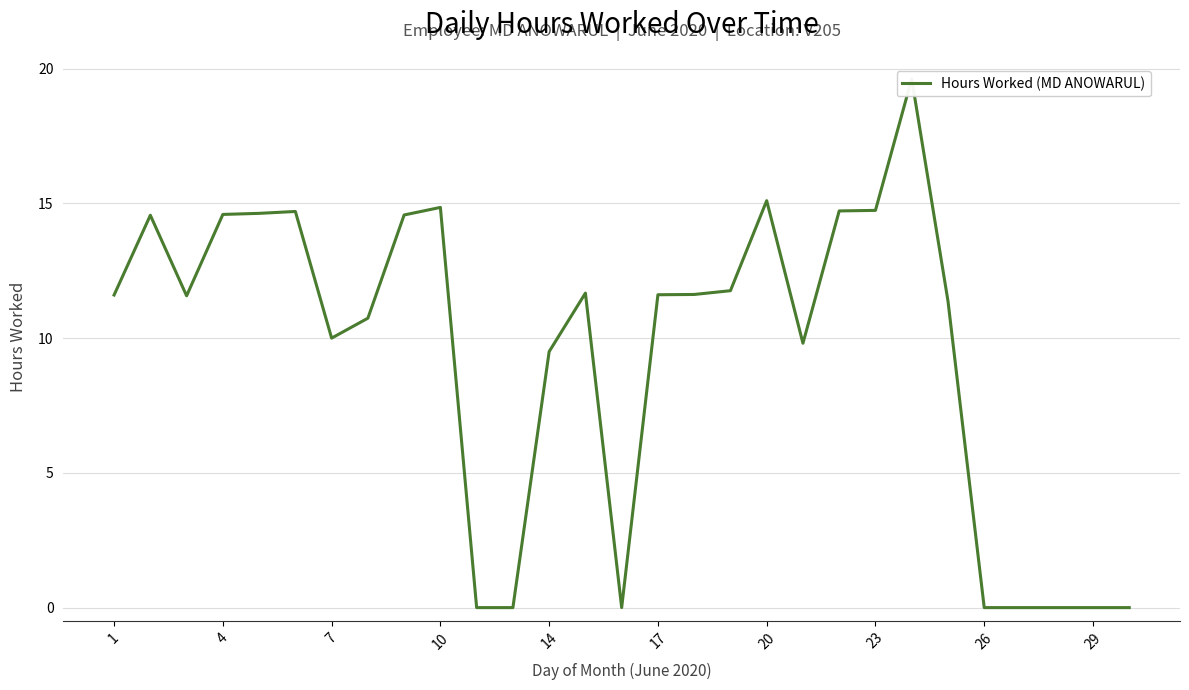

What is the maximum value shown in the chart?

19.6